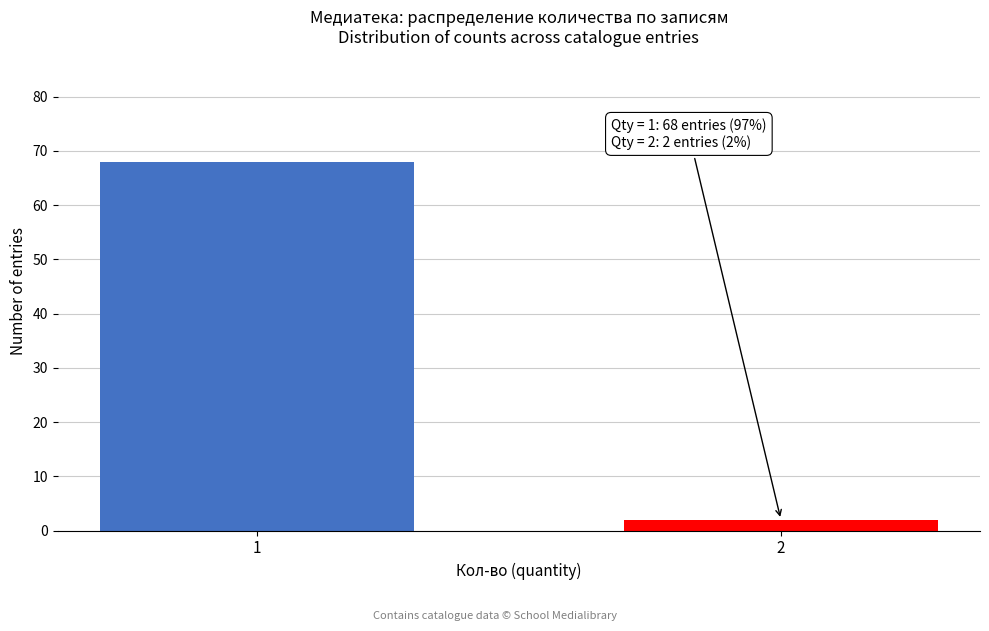

Reading right to left, what are all the values shown in this chart?

2=2	1=68